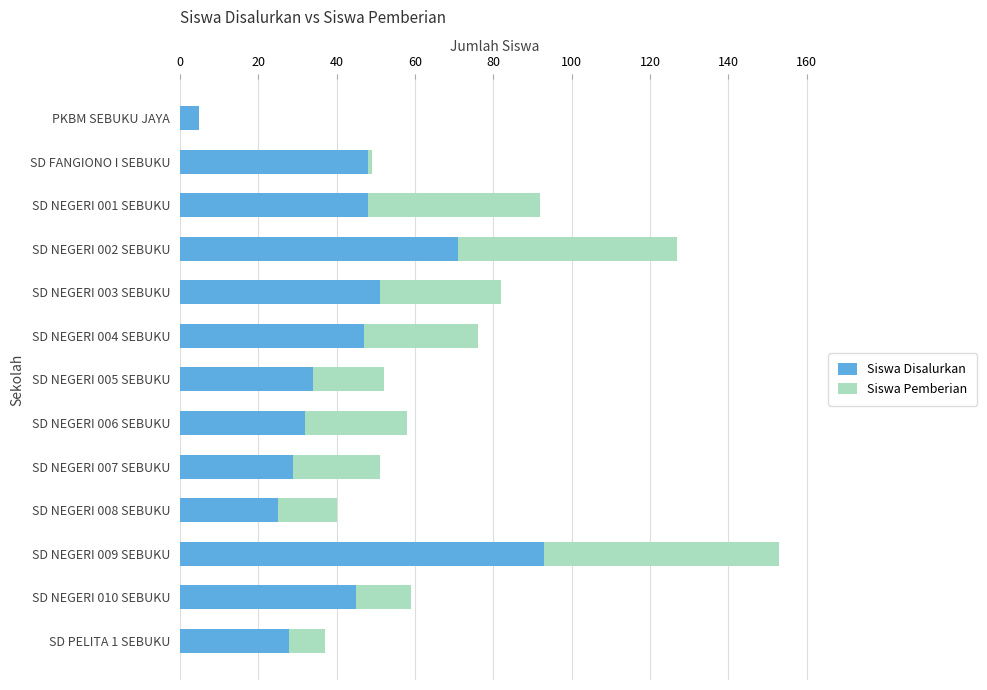

The value of Siswa Disalurkan at SD NEGERI 010 SEBUKU is 45. True or false?

True